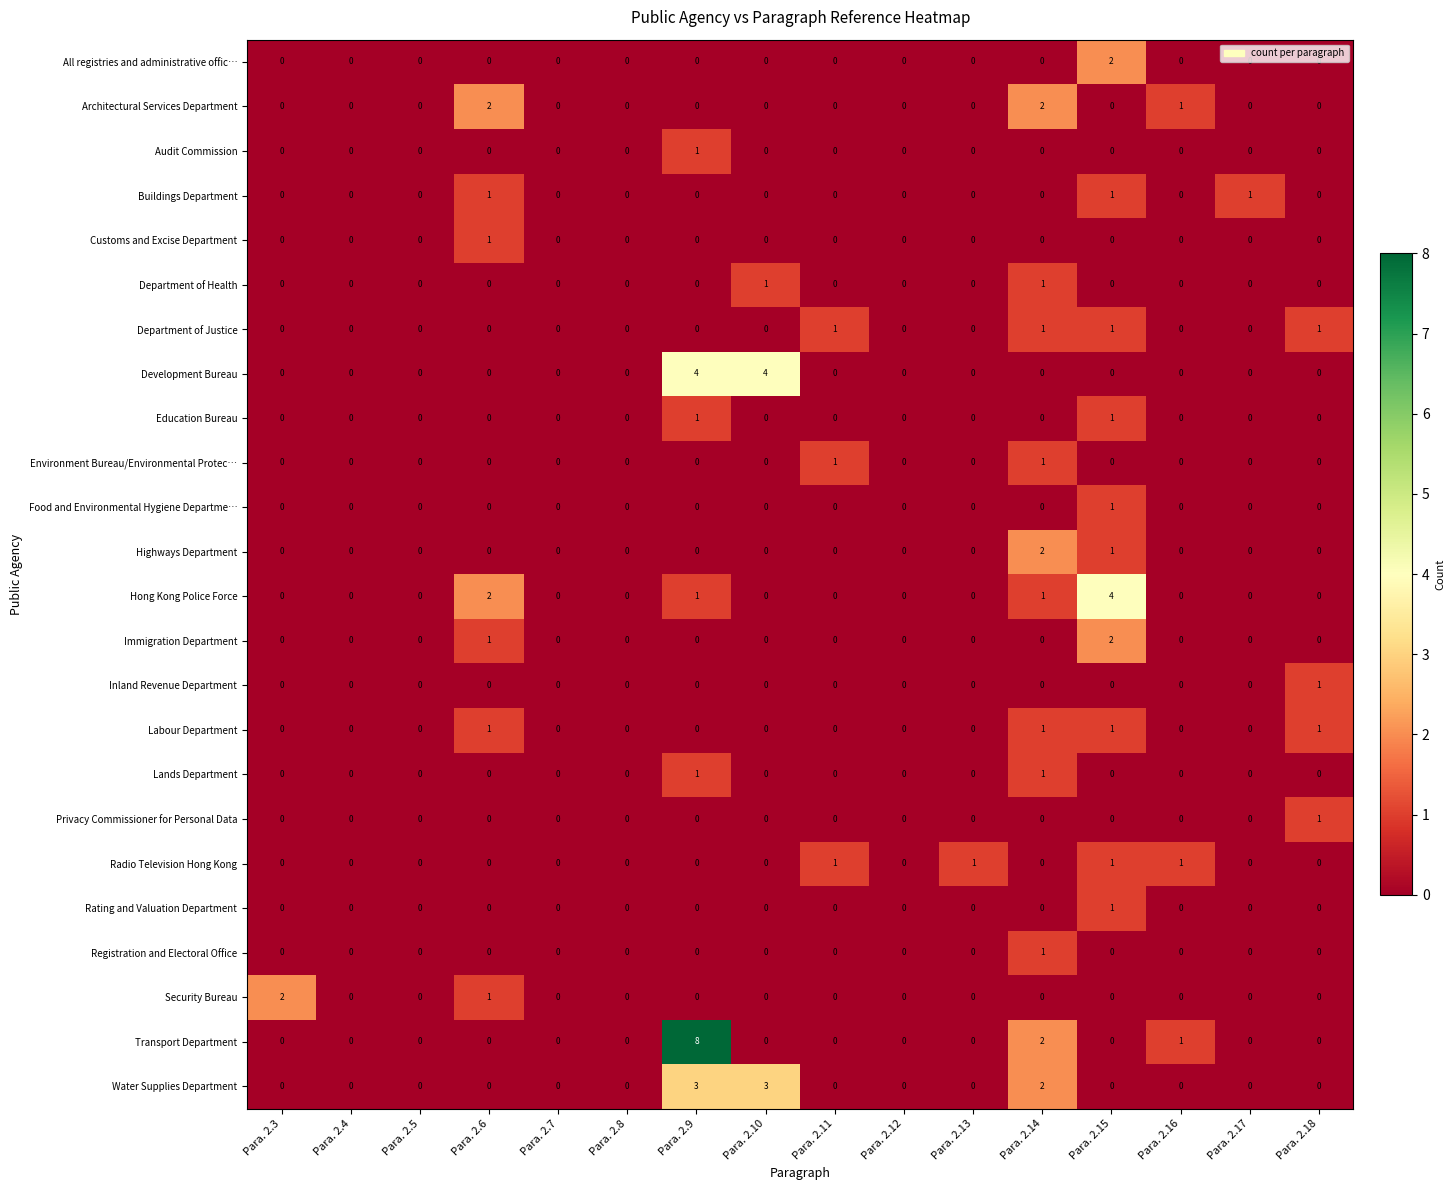

What is the maximum value shown in the chart?

8